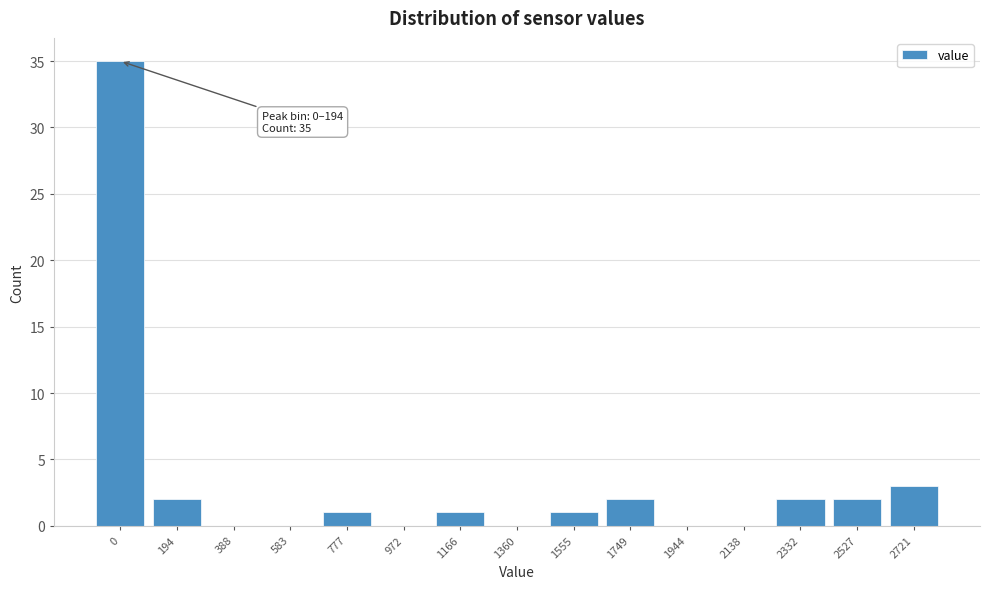

Reading right to left, transcribe all the data shown in this chart.

2721=3	2527=2	2332=2	2138=0	1944=0	1749=2	1555=1	1360=0	1166=1	972=0	777=1	583=0	388=0	194=2	0=35